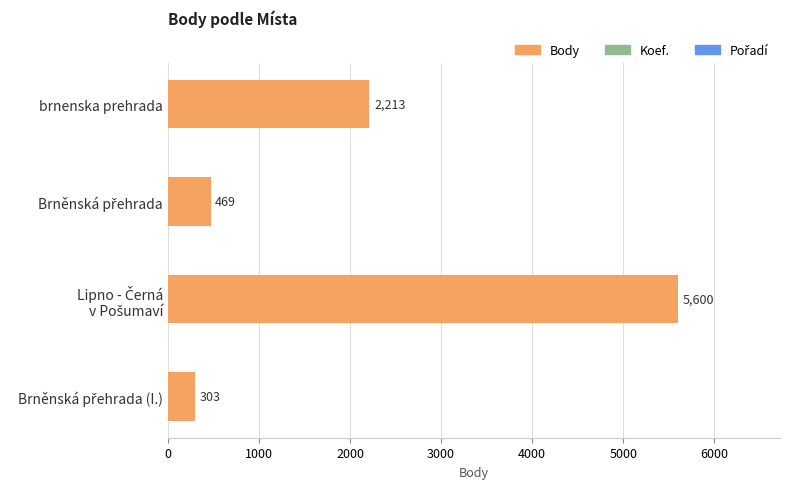

What is the greatest value displayed?

5600